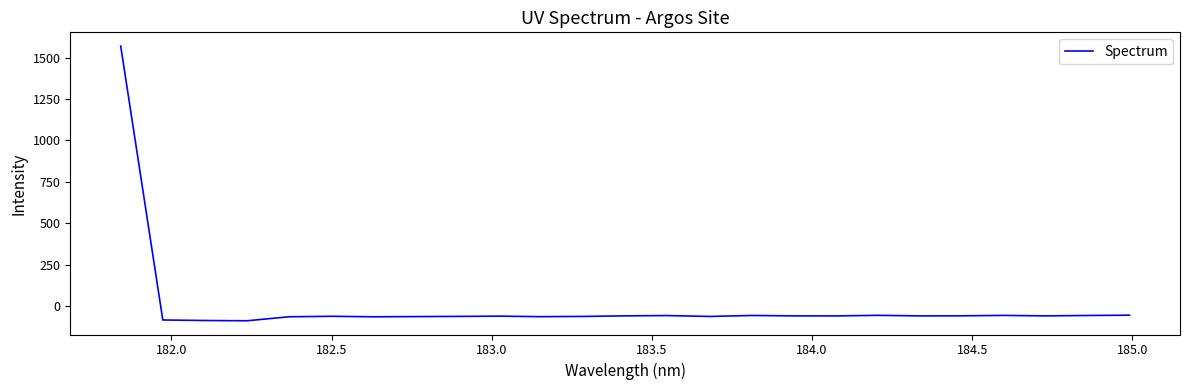

What is the difference between the maximum and minimum values?

1656.5